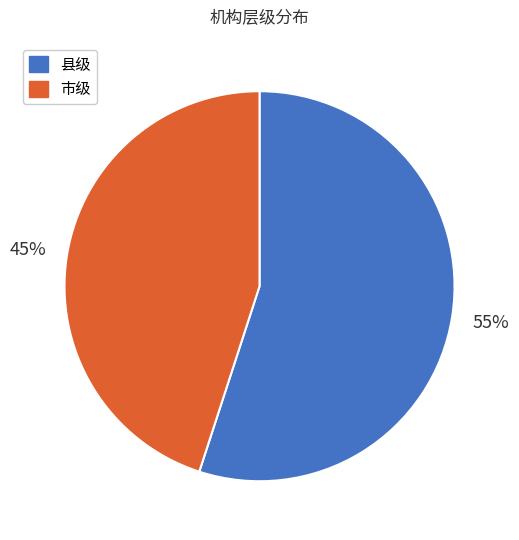

How many segments does this pie chart have?

2